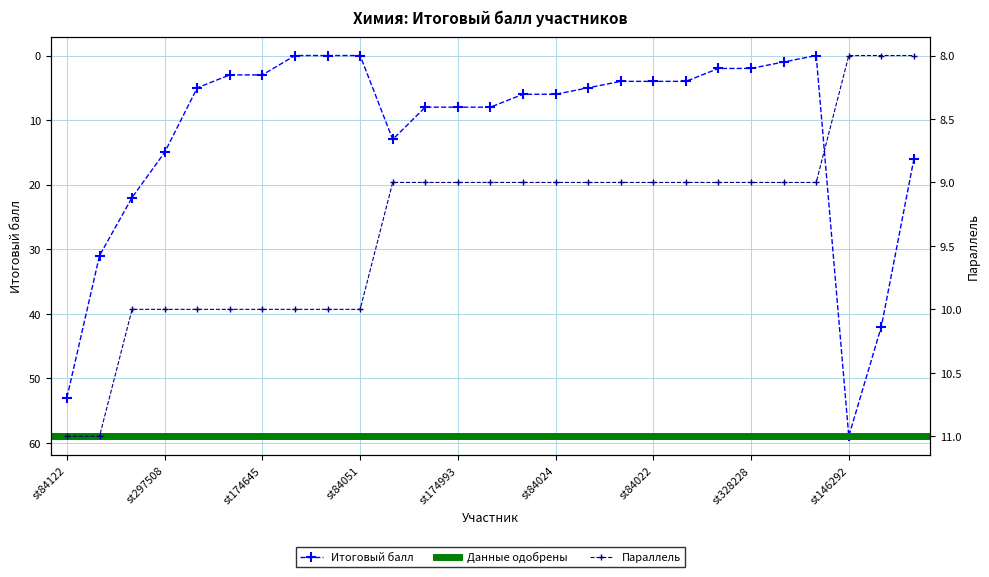

What is the ratio of the value at st146292 to the value at st402023?

14.8